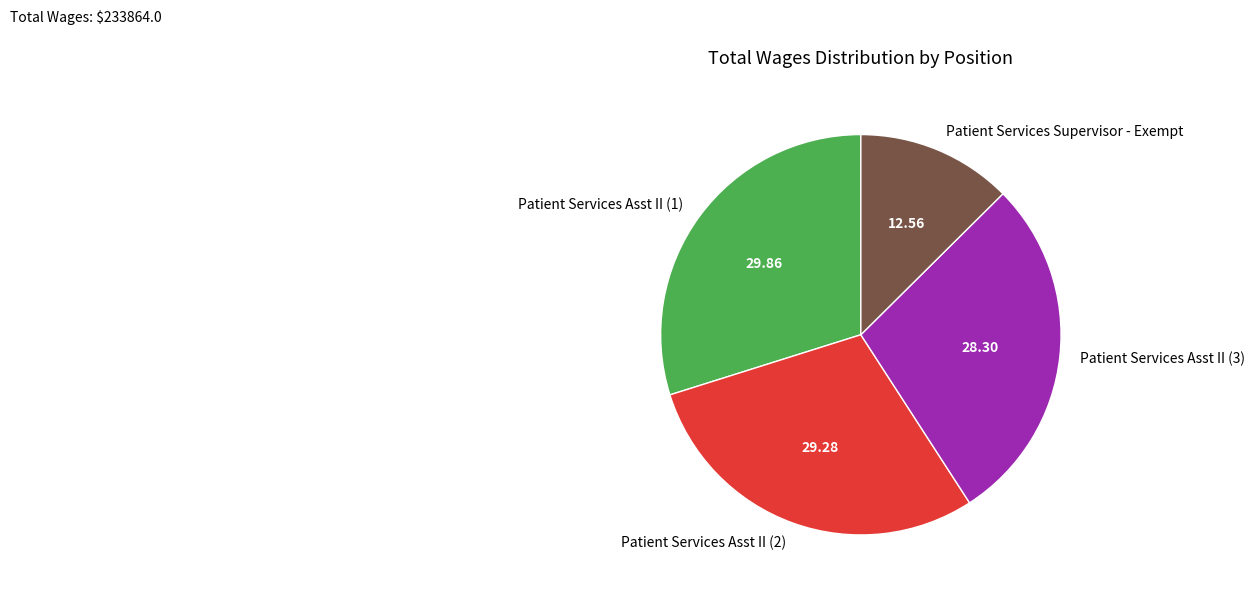

Which slice is the smallest?

Patient Services Supervisor - Exempt